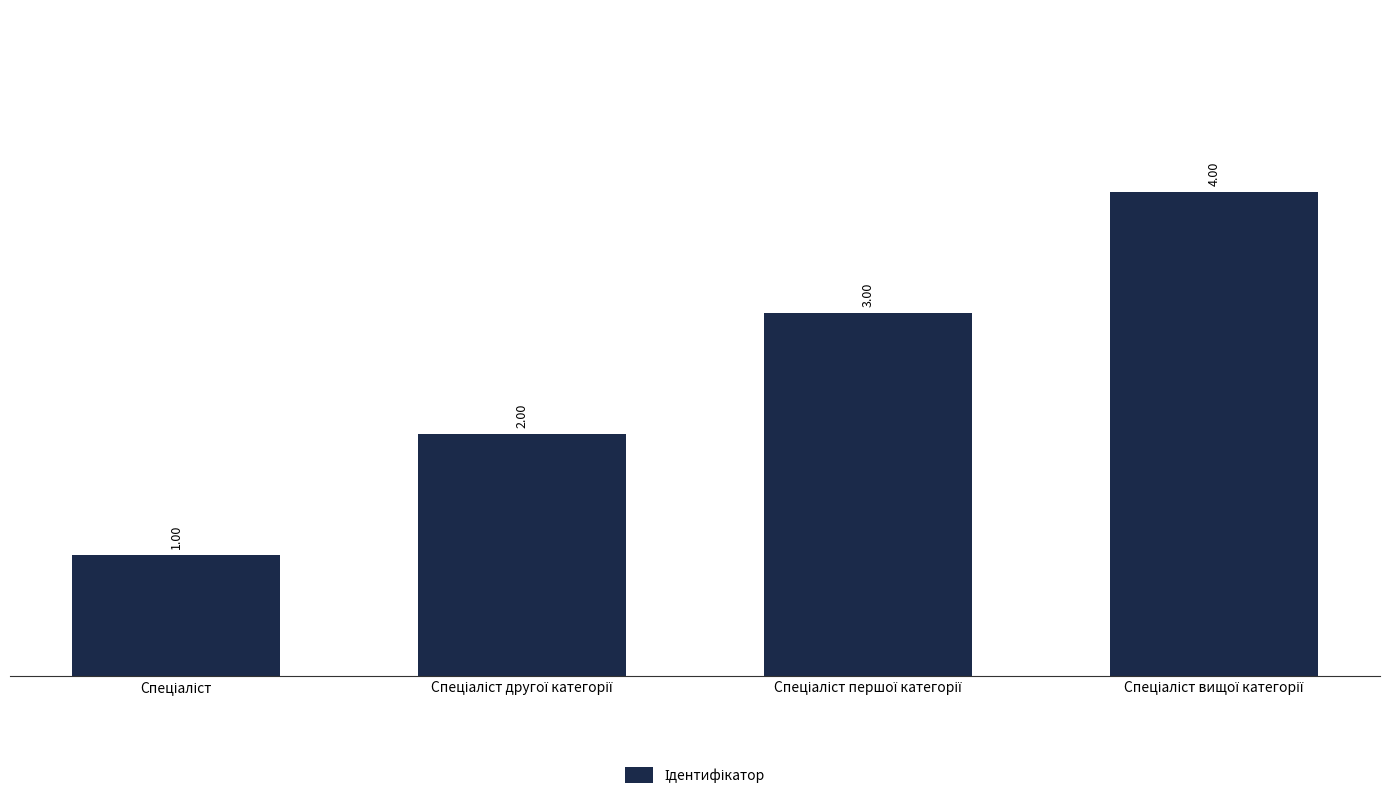

How many values are below 3?

2